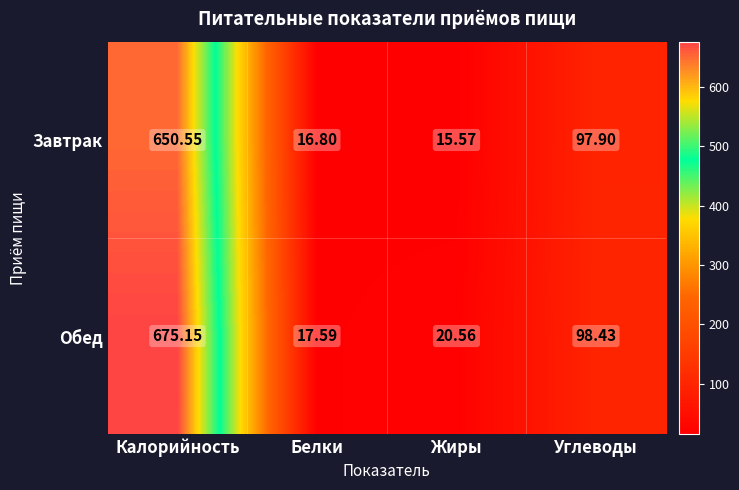

At which label does Обед first exceed 98?

Калорийность